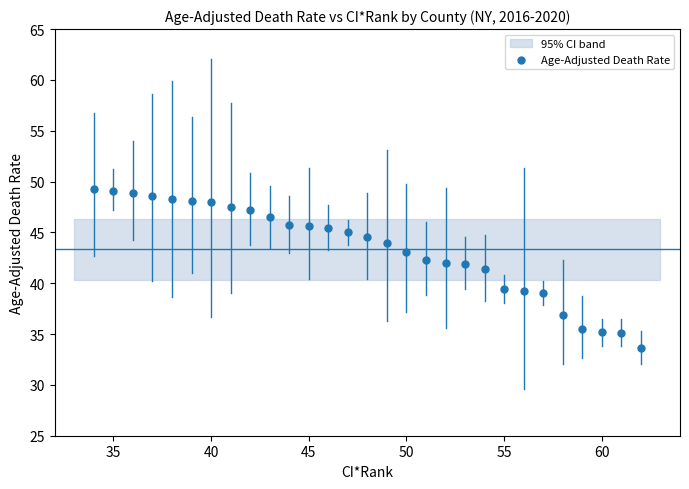

What is the range of X values (max minus min)?

28.0